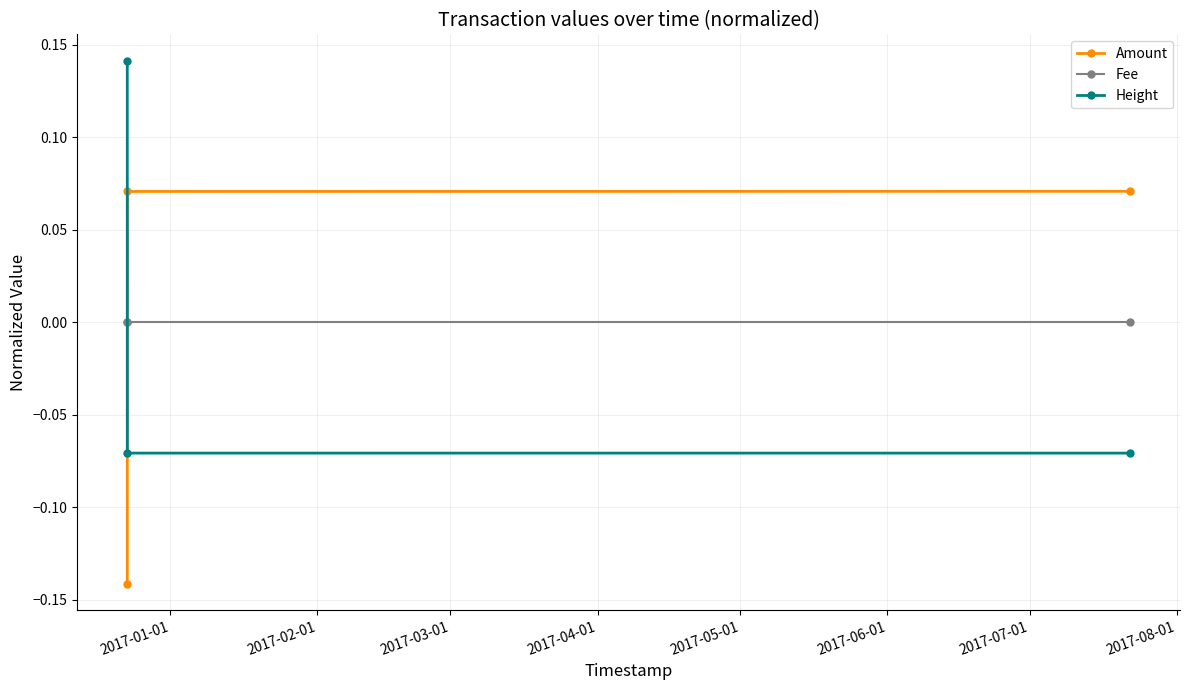

List the series in order of their peak value, highest first.

Height, Amount, Fee